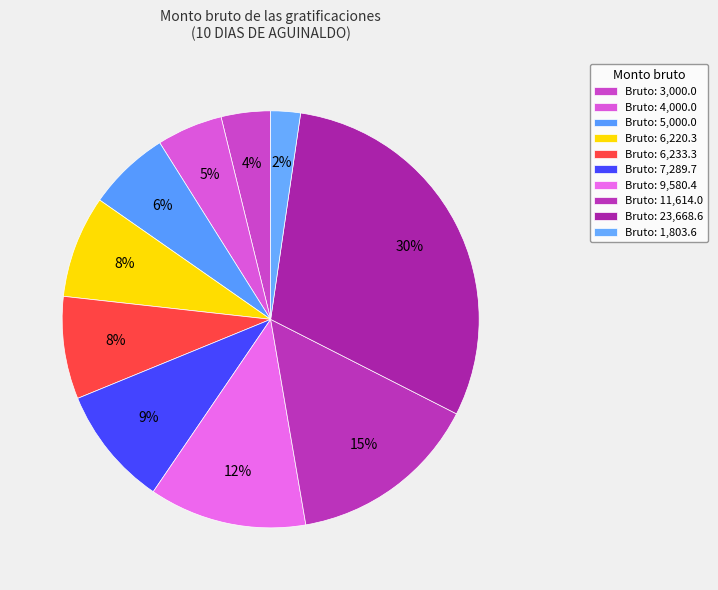

Which slice is the largest?

23668.6